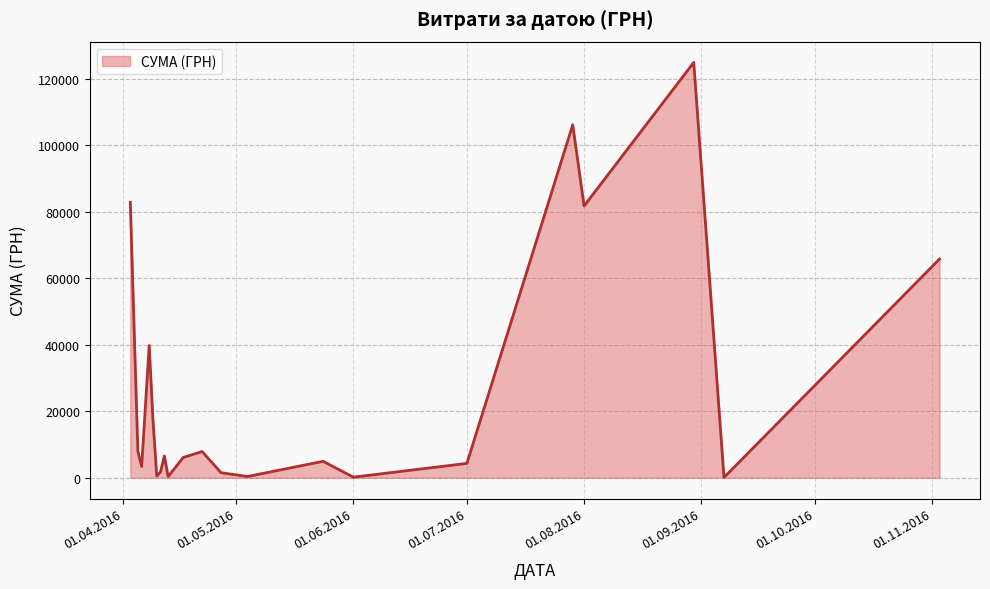

What is the maximum value shown in the chart?

124904.8